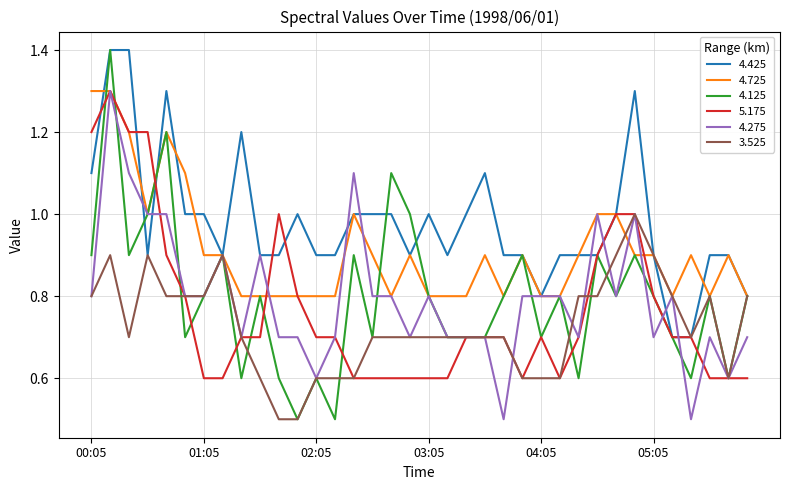

What is the maximum value for 4.275?

1.3